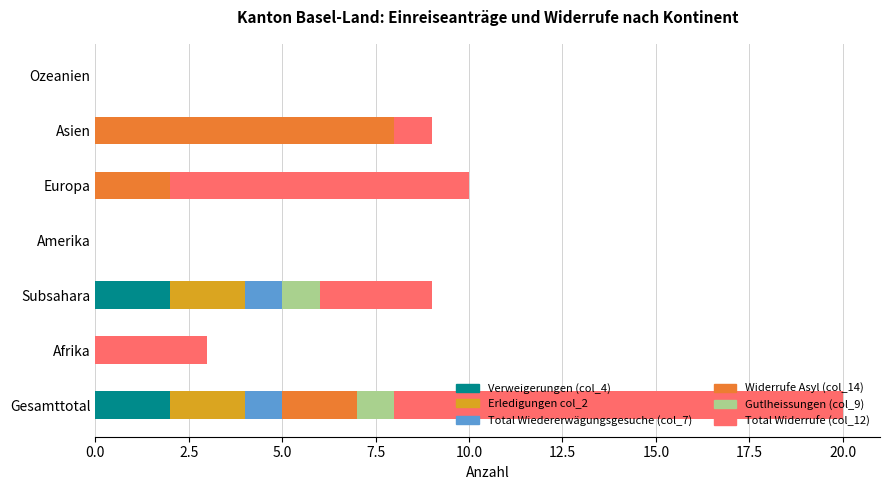

At which category is the sum across all series the highest?

Gesamttotal